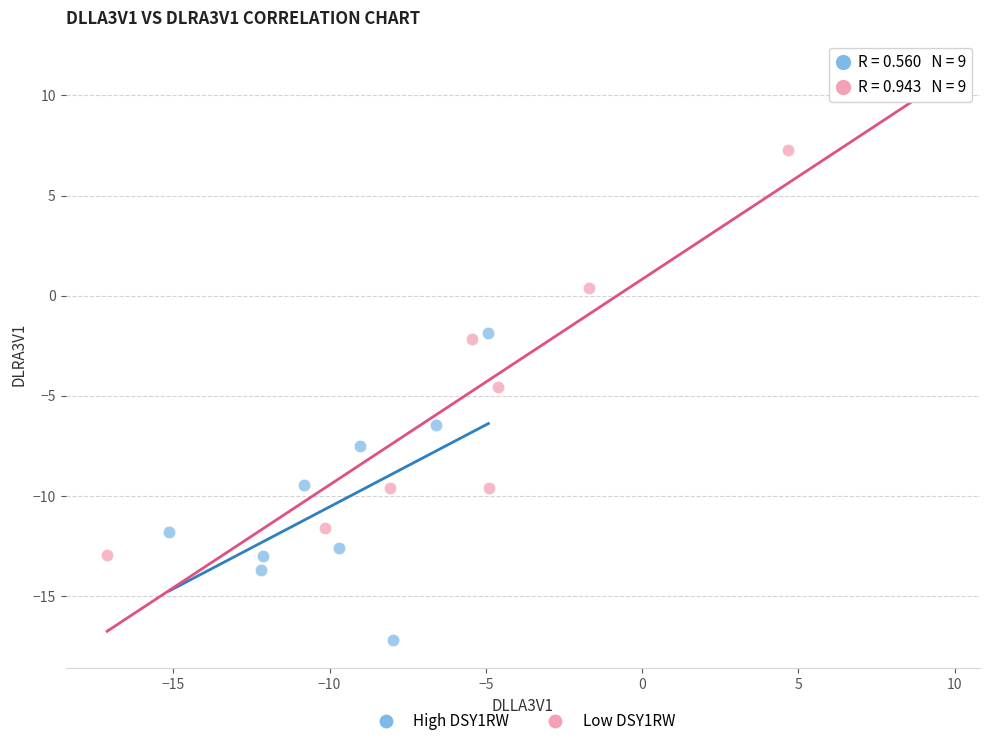

Which series has the largest Y range (max minus min)?

Low DSY1RW